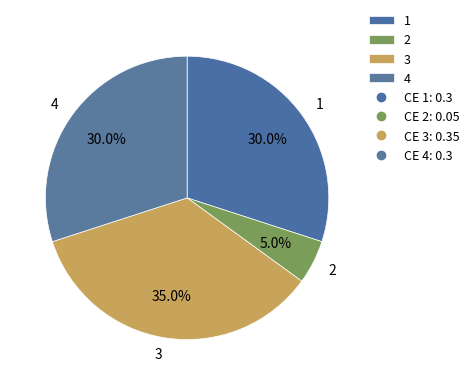

What percentage is the 1 slice, to the nearest percent?

30%